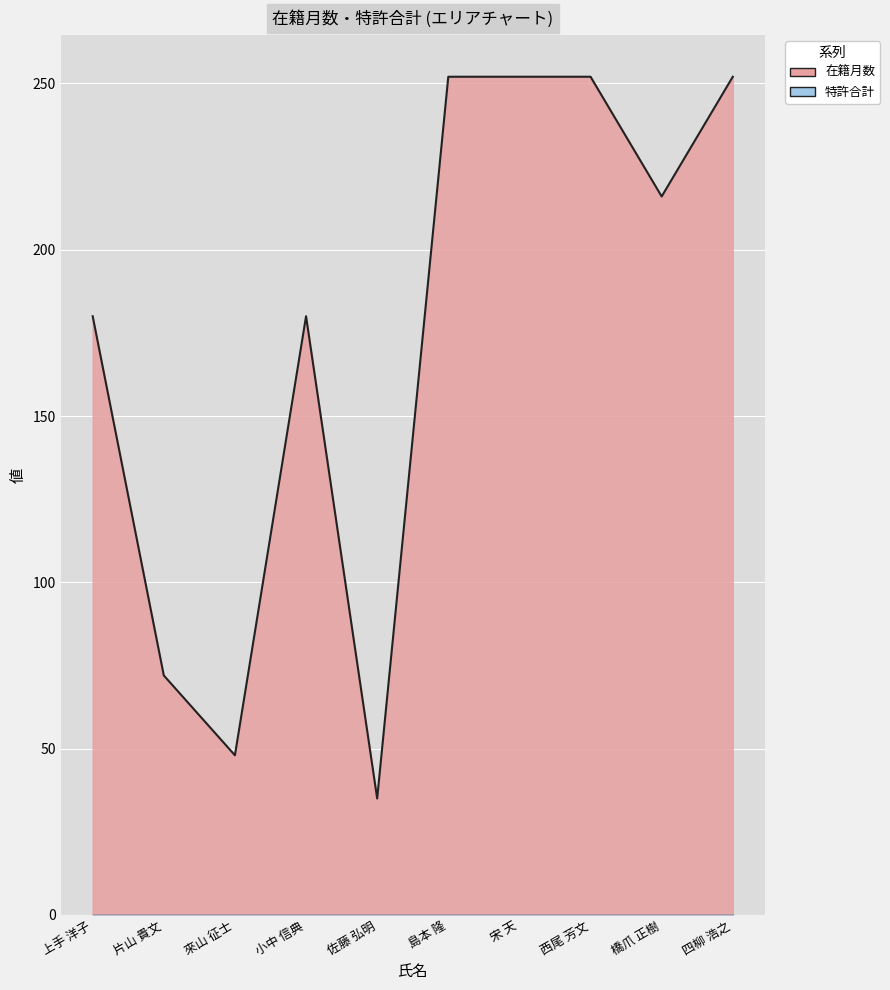

Reading left to right, extract all data points from this chart.

180	72	48	180	35	252	252	252	216	252